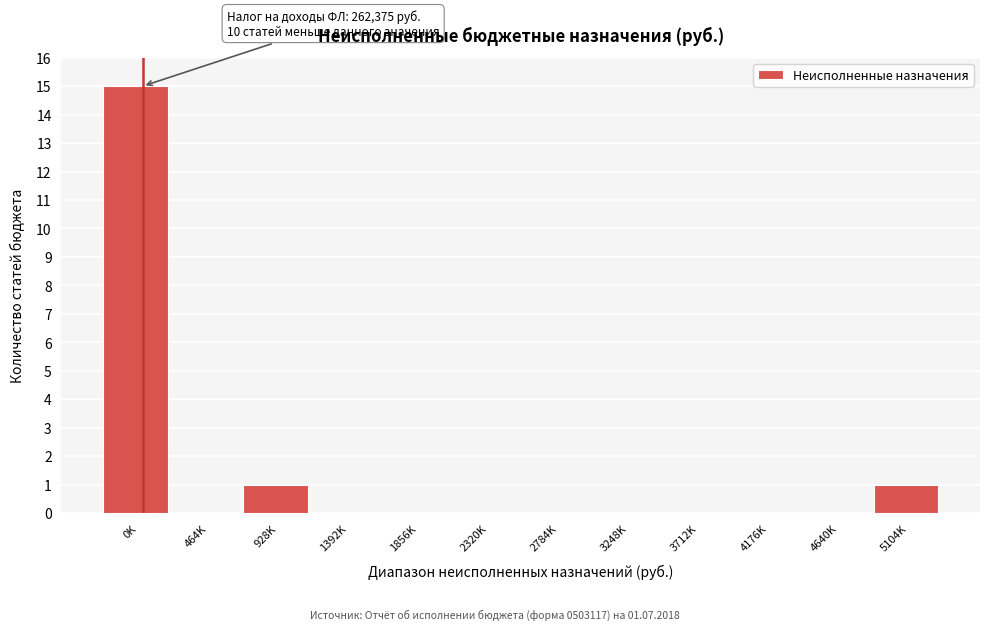

Reading left to right, transcribe all the data shown in this chart.

0K=15	464K=0	928K=1	1392K=0	1856K=0	2320K=0	2784K=0	3248K=0	3712K=0	4176K=0	4640K=0	5104K=1